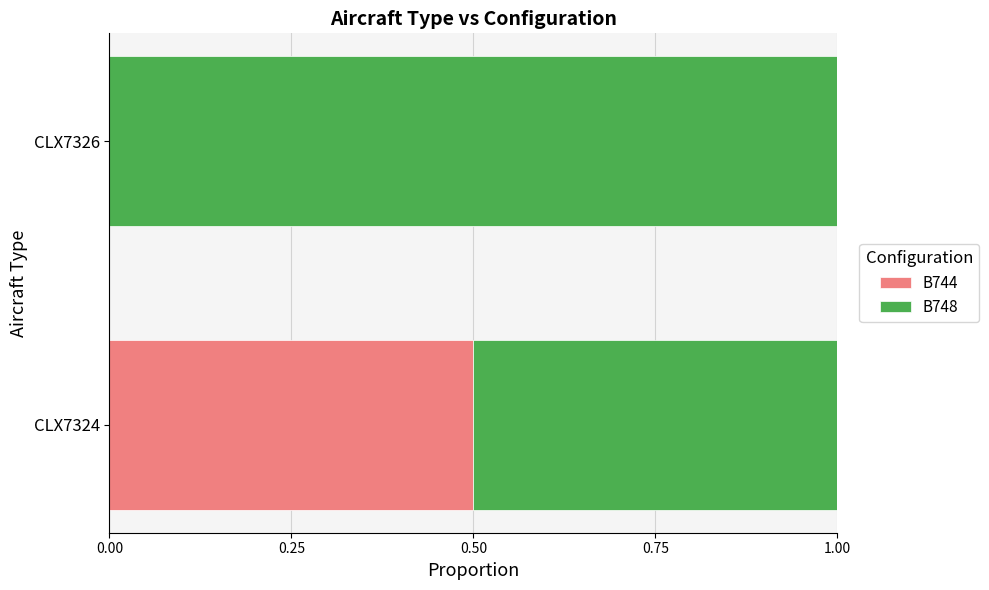

What is the sum of all B744 values?

0.5